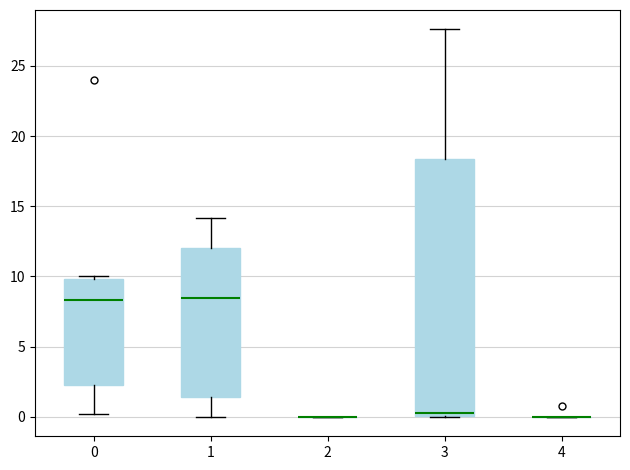

Reading left to right, read every box against the y-axis: the position of its median line, the range the box covers, and the ends of its whiskers. The values are not printed on the chart, so give them approximately, as read against the axis.

0: median 8.5, box 2.5 to 10.0, whiskers 0.0 to 10.0 (just above the box's upper edge)
1: median 8.5, box 1.5 to 12.0, whiskers 0.0 to 14.0
2: box collapsed to a line at 0.0, whiskers 0.0 to 0.0
3: median 0.5, box 0.0 to 18.5, whiskers 0.0 to 27.5
4: box collapsed to a line at 0.0, whiskers 0.0 to 0.0